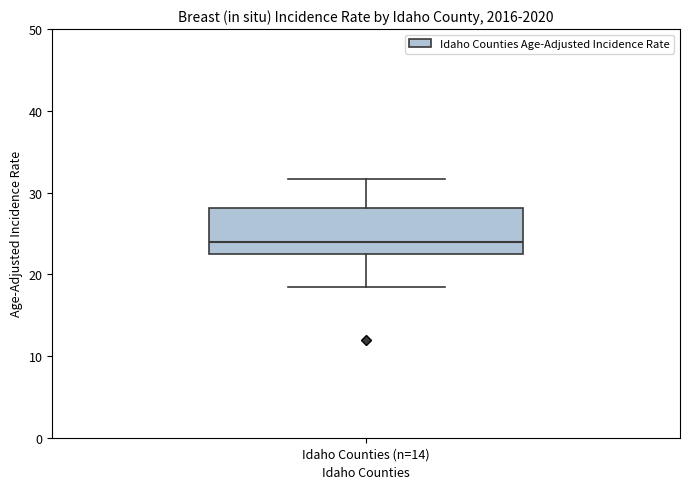

Transcribe this box plot: give where the median line is, the range the box spans, and where the two whiskers end, as read against the y-axis. The values are not printed on the chart, so give them approximately, as read against the axis.

median 24, box 22 to 28, whiskers 19 to 32